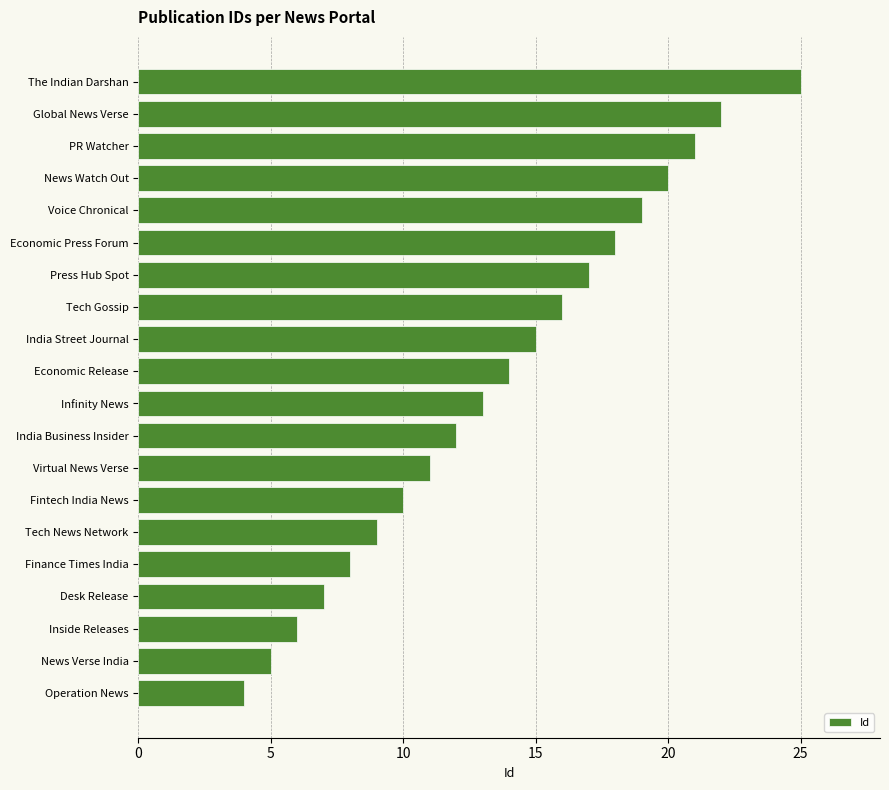

The value at News Watch Out is 20. True or false?

True